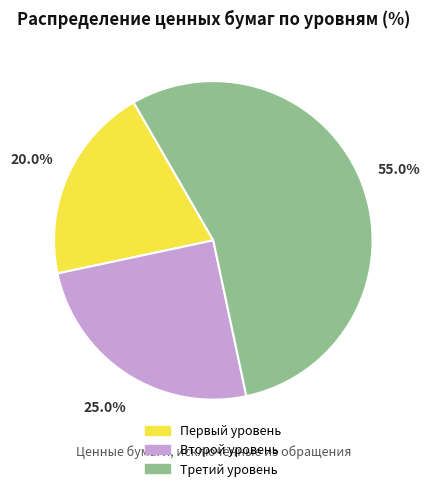

Which slice is the largest?

Третий уровень